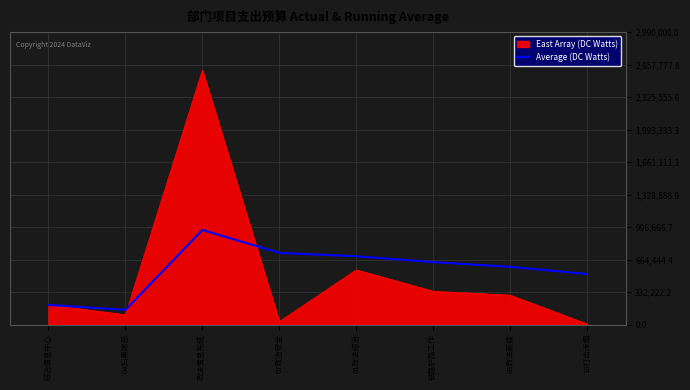

Rank the series by their maximum value, from highest to lowest.

East Array (DC Watts), Average (DC Watts)